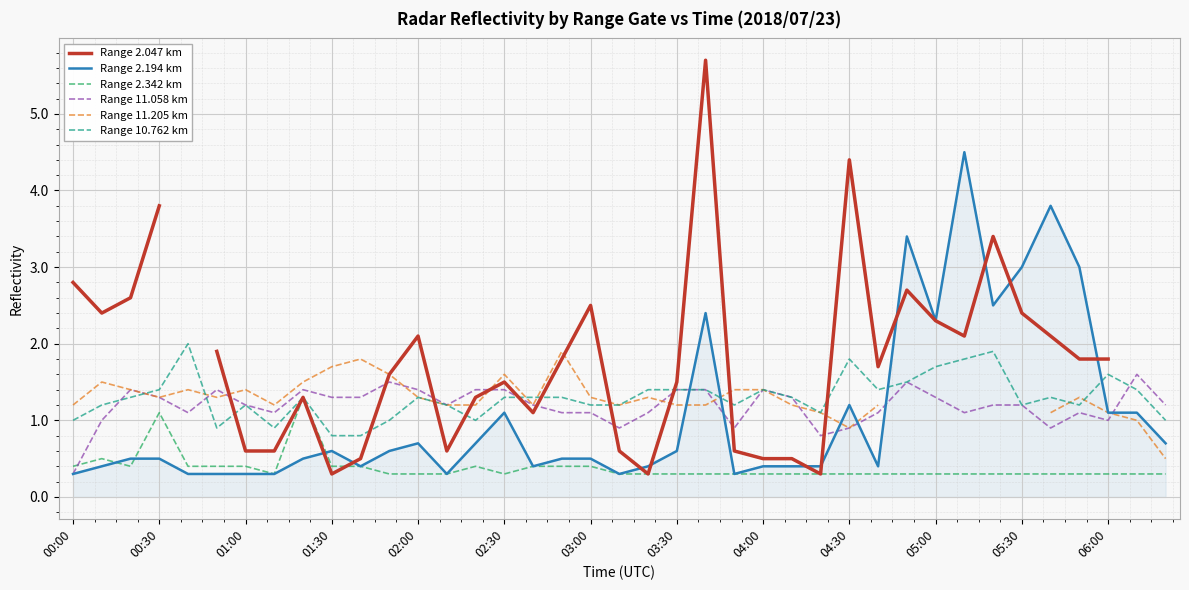

How many categories are shown in the chart?

39